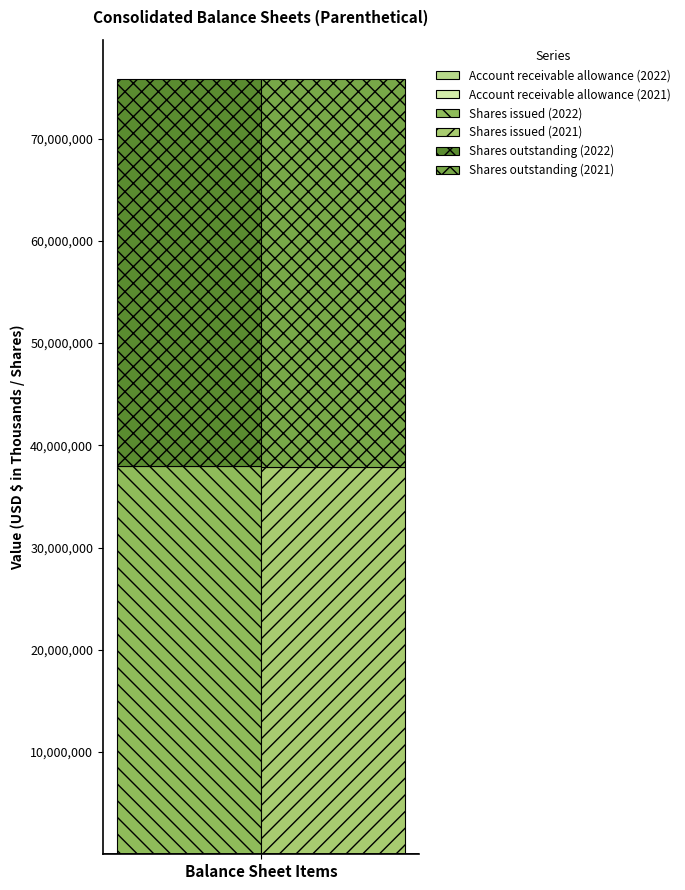

How many bars are there in total?

6